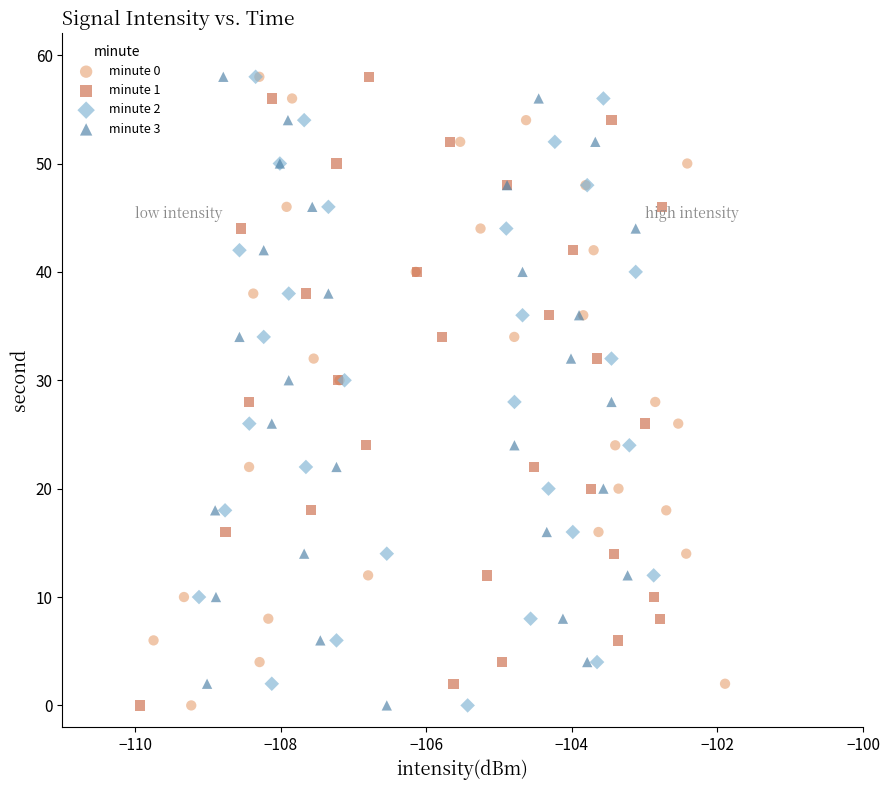

What are all the series names shown in the legend?

minute 0, minute 1, minute 2, minute 3